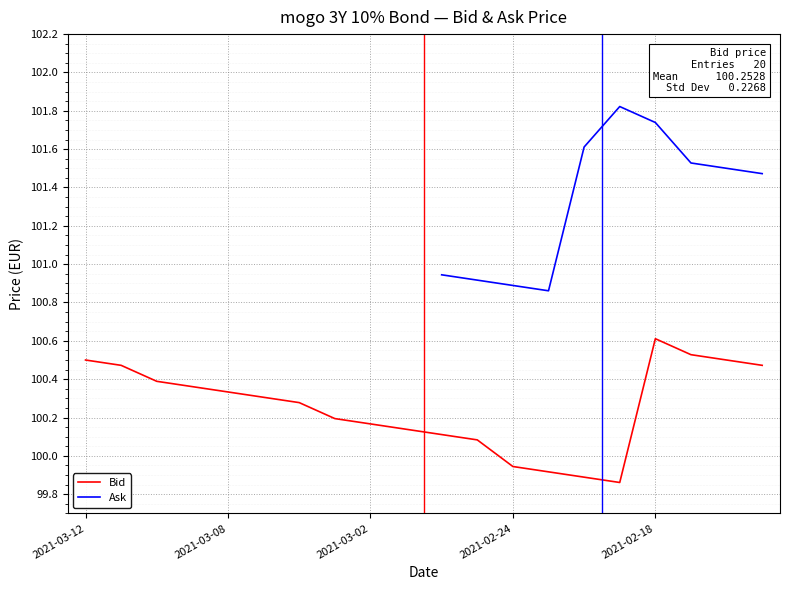

At which label does Bid reach its peak?

2021-02-18